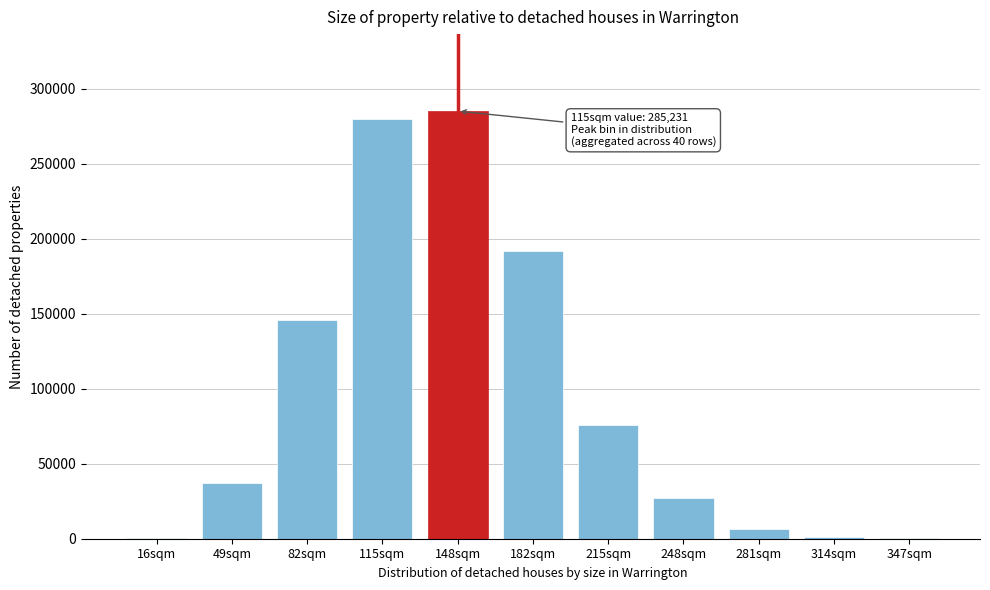

What is the greatest value displayed?

285231